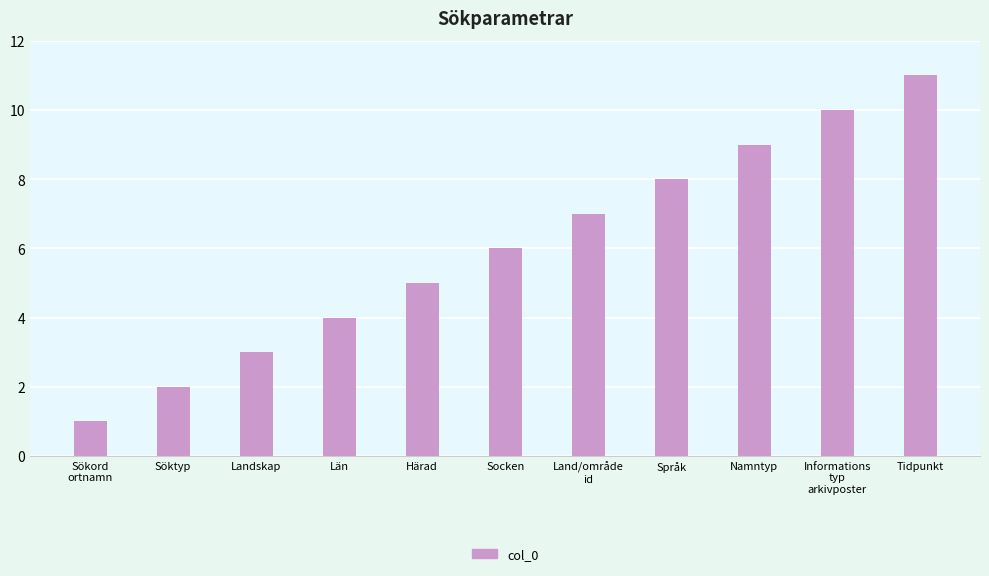

How many values are between 3 and 9?

7